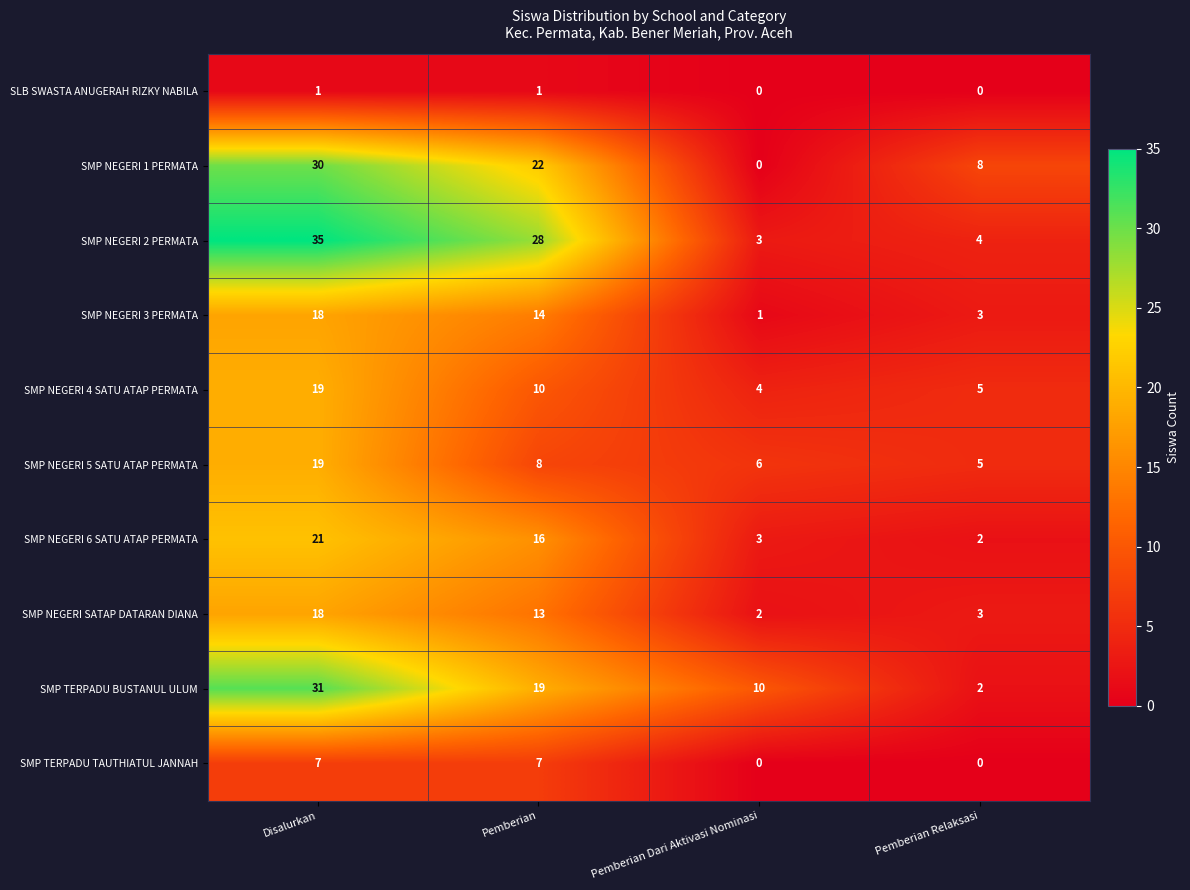

Which series has the largest total across all categories?

SMP NEGERI 2 PERMATA